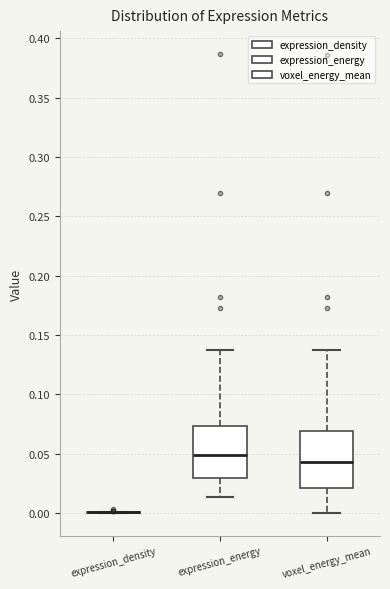

Reading left to right, transcribe this box plot: for each box, give where its median line is, the range the box spans, and where its two whiskers end, as read against the y-axis. The values are not printed on the chart, so give them approximately, as read against the axis.

expression_density: box collapsed to a line at 0.000, whiskers 0.000 to 0.000
expression_energy: median 0.050, box 0.030 to 0.075, whiskers 0.015 to 0.135
voxel_energy_mean: median 0.045, box 0.020 to 0.070, whiskers 0.000 to 0.135